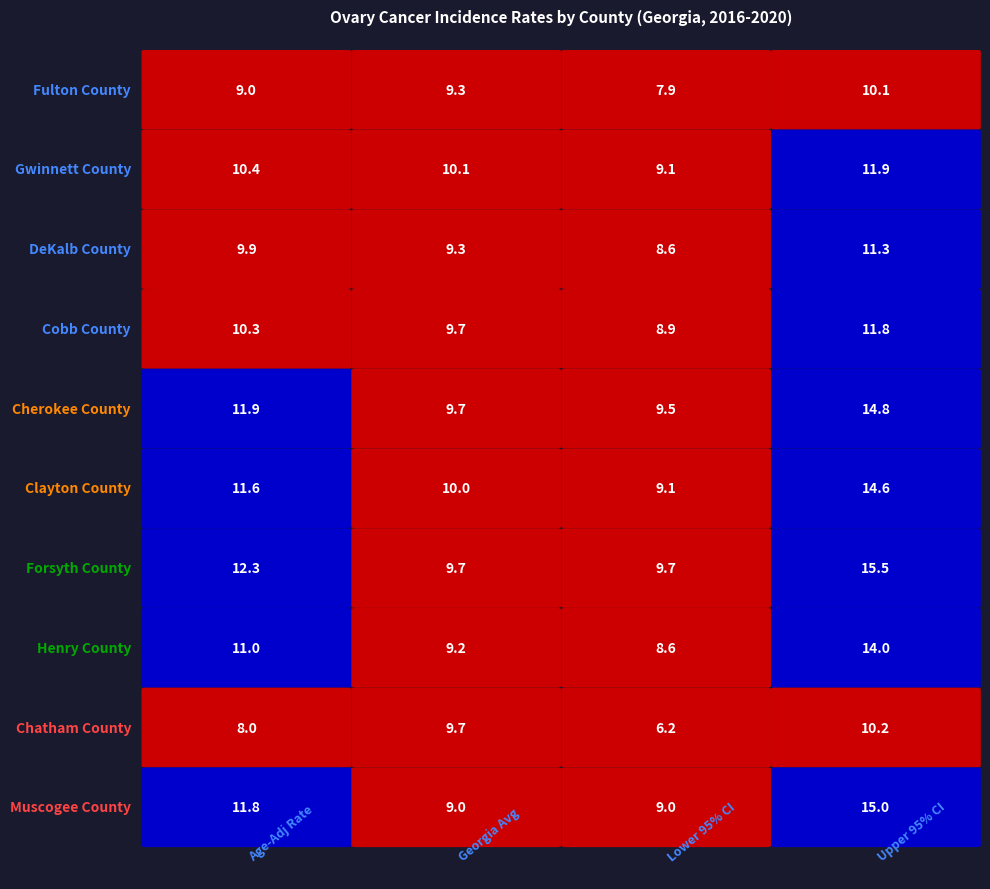

Reading left to right, extract all data points from this chart.

Fulton County: 9.0	9.3	7.9	10.1
Gwinnett County: 10.4	10.1	9.1	11.9
DeKalb County: 9.9	9.3	8.6	11.3
Cobb County: 10.3	9.7	8.9	11.8
Cherokee County: 11.9	9.7	9.5	14.8
Clayton County: 11.6	10.0	9.1	14.6
Forsyth County: 12.3	9.7	9.7	15.5
Henry County: 11.0	9.2	8.6	14.0
Chatham County: 8.0	9.7	6.2	10.2
Muscogee County: 11.8	9.0	9.0	15.0